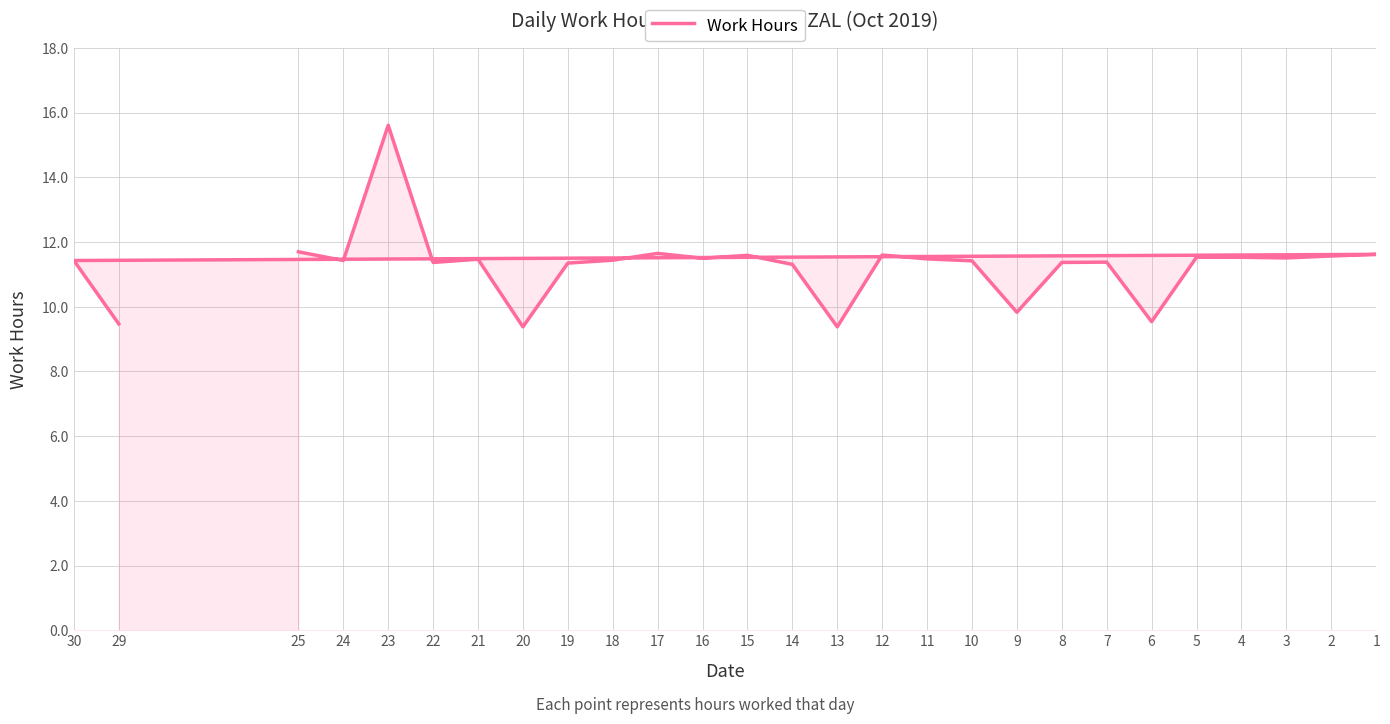

Is it true that the value at 5 is 11.5?

True